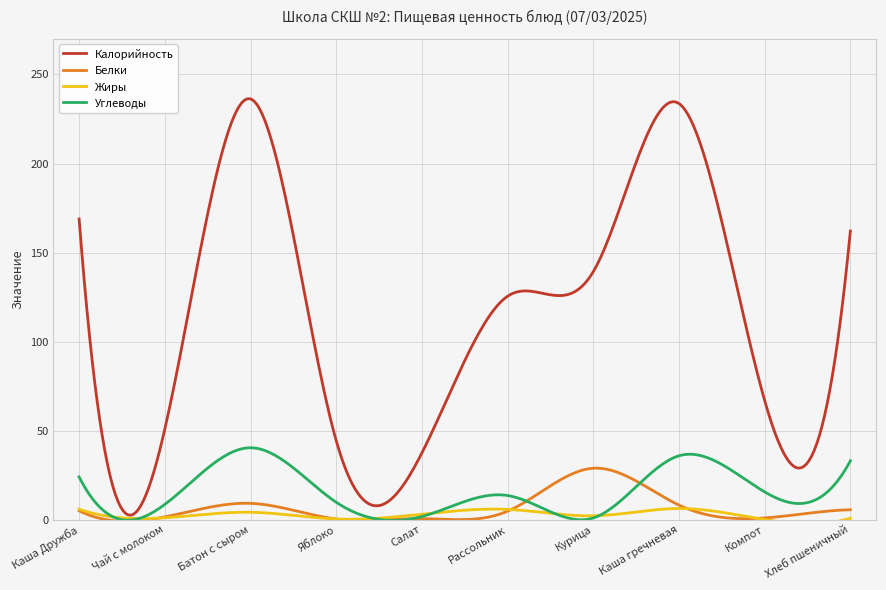

What is the highest value of the Углеводы series?

40.4